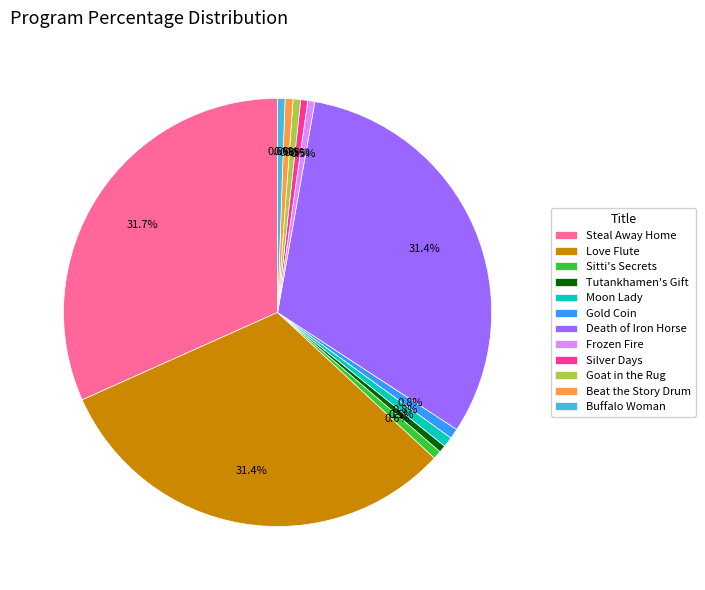

How much of the chart is everything except Death of Iron Horse?

68.6%